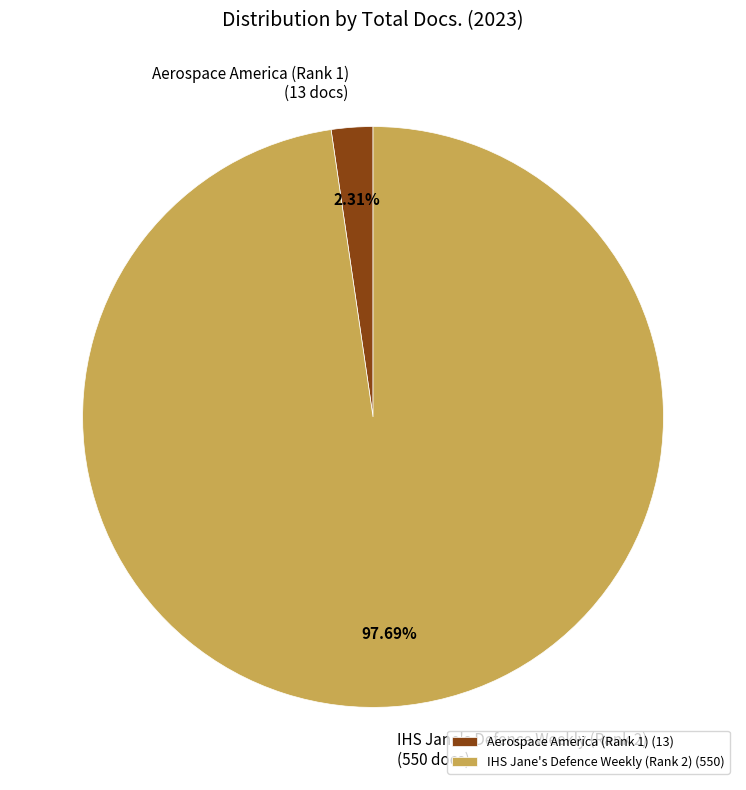

Do Aerospace America (Rank 1) and IHS Jane's Defence Weekly (Rank 2) together represent more than half of the pie?

Yes